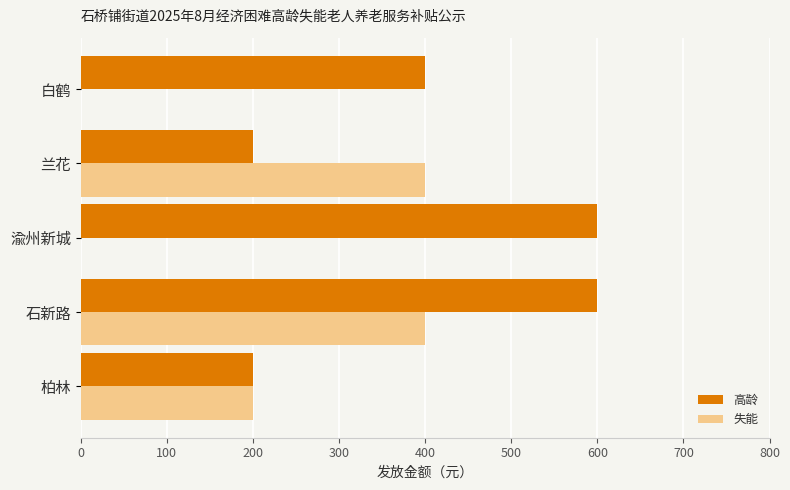

Is it true that 失能 equals 0 at 白鹤?

True